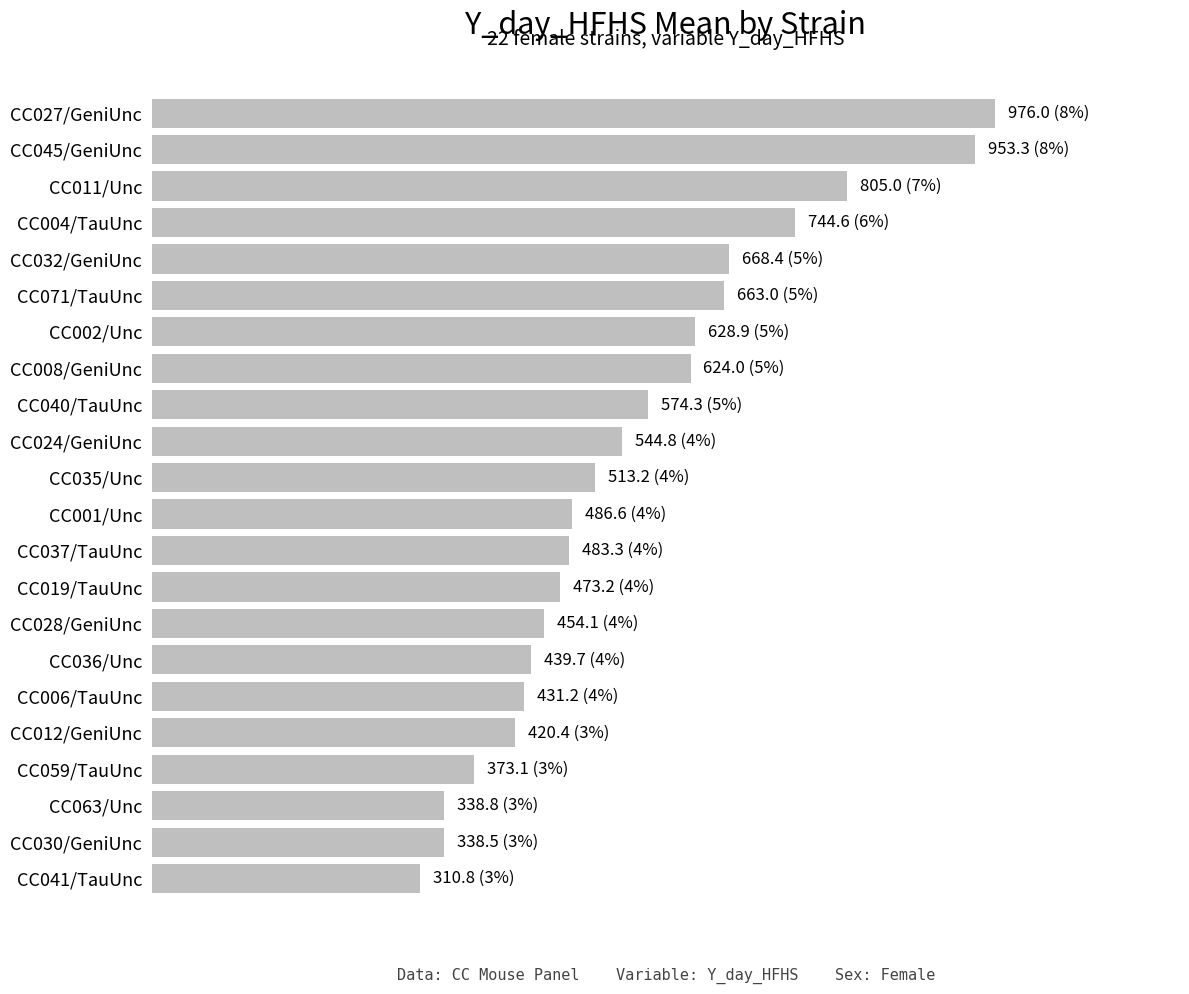

Does the chart contain stacked bars?

No